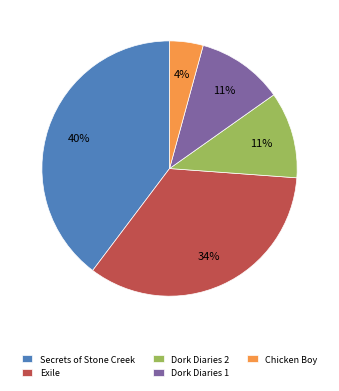

Combined, do Exile and Secrets of Stone Creek account for over 50%?

Yes